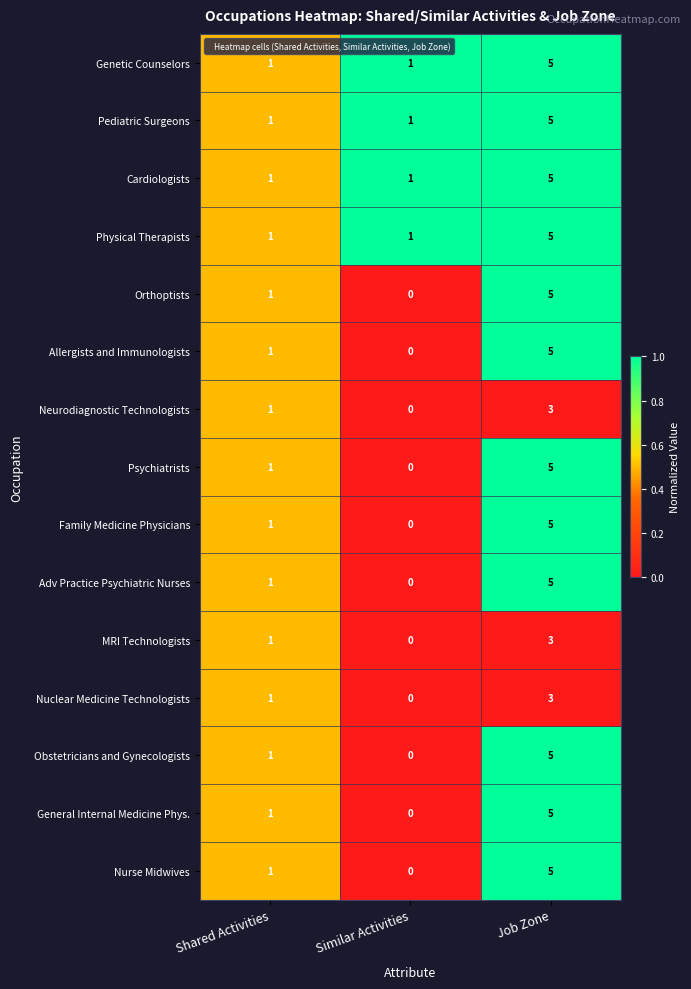

At which category is the sum across all series the highest?

Job Zone